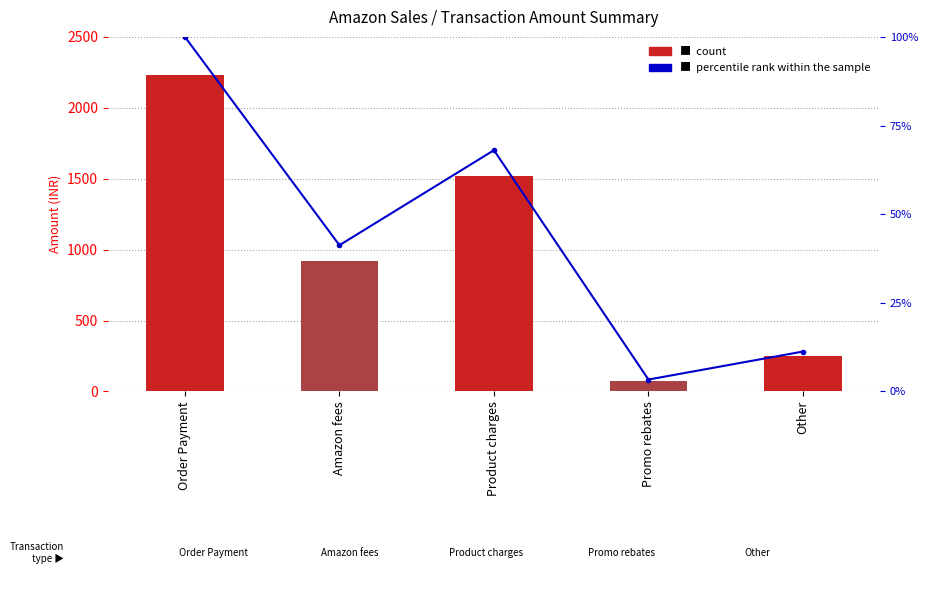

What is the value of the percentile rank within the sample bar at the 1st from the left?

100.0